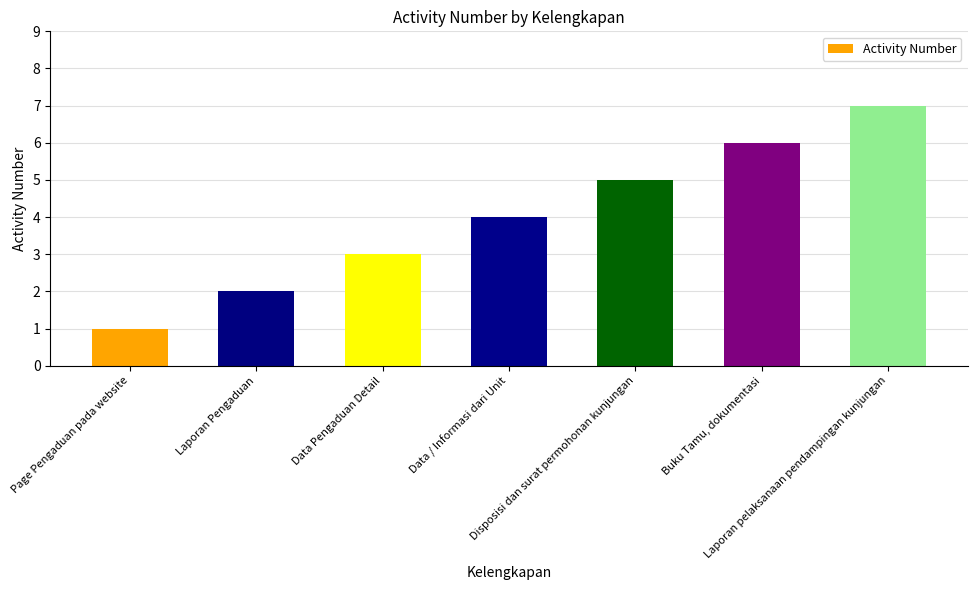

What is the label of the 2nd bar from the right?

Buku Tamu, dokumentasi